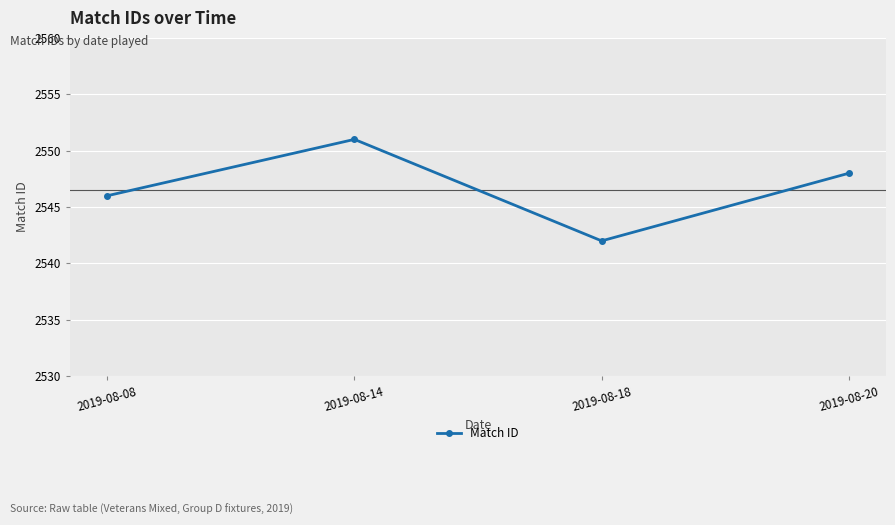

Which label corresponds to the largest value in the chart?

2019-08-14